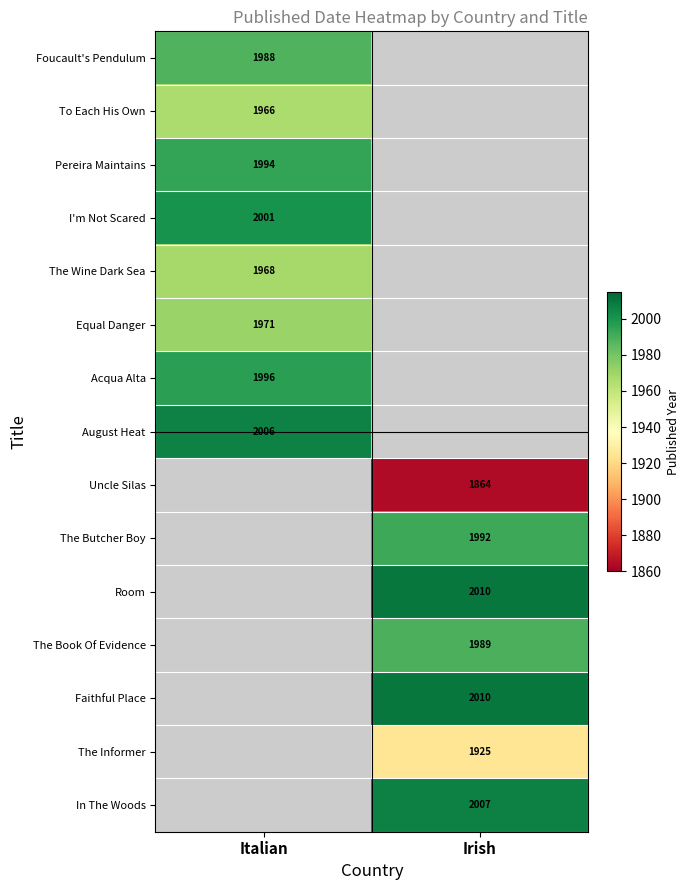

Between Italian and Irish, which is larger?

Irish